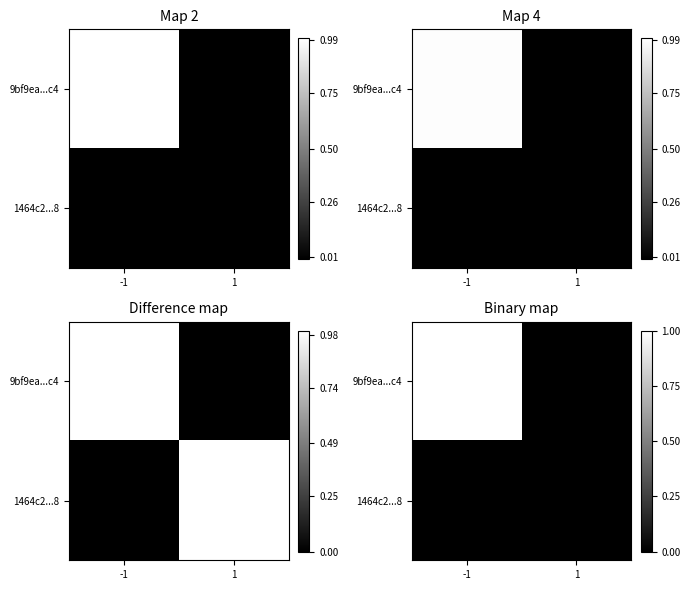

What is the difference between the maximum and minimum values in the 9bf9ea...c4 series?

1